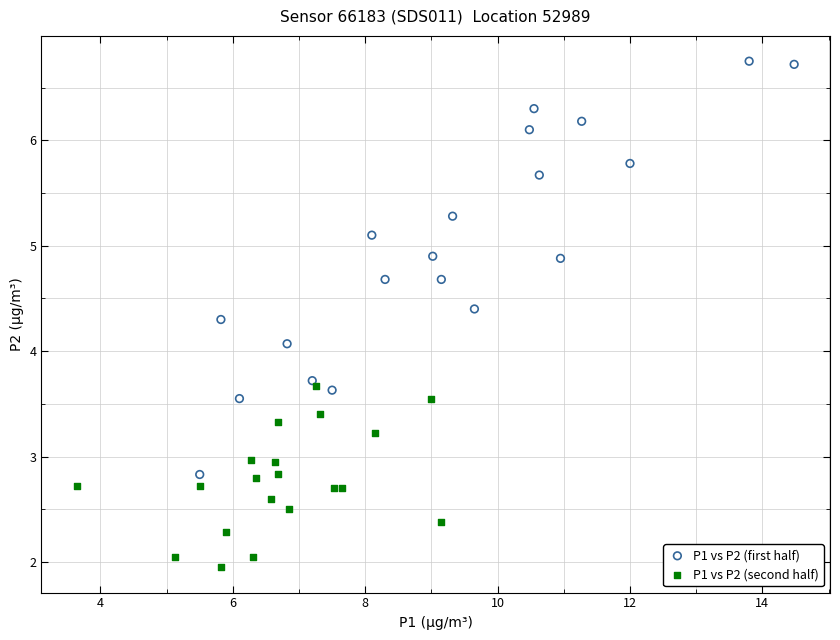

What are all the series names shown in the legend?

P1 vs P2 (first half), P1 vs P2 (second half)